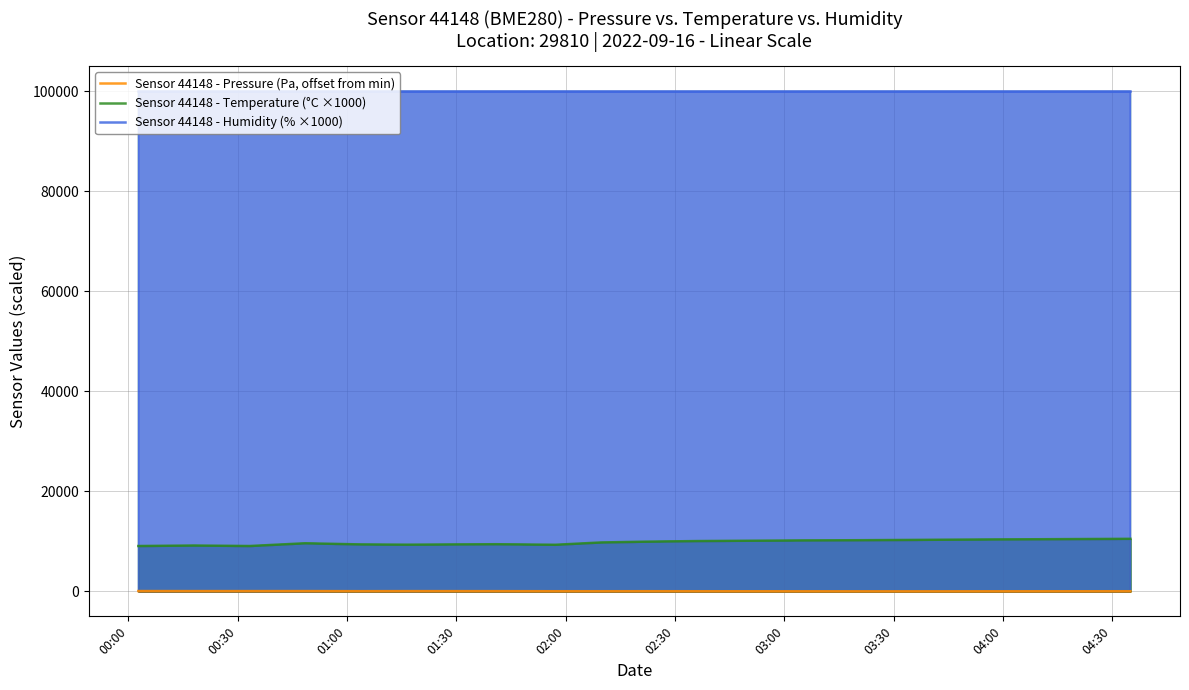

How many values in the Sensor 44148 - Temperature (°C ×1000) series are below 9930?

9